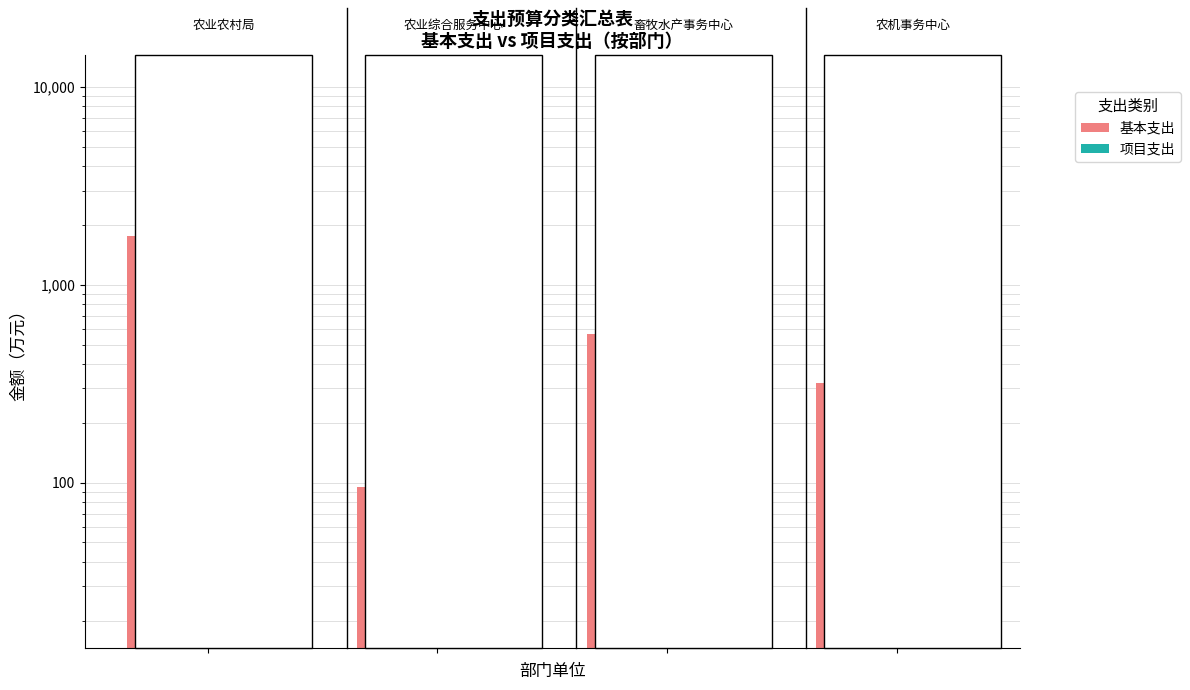

What is the value of the 基本支出 bar at the 3rd from the left?

562.2